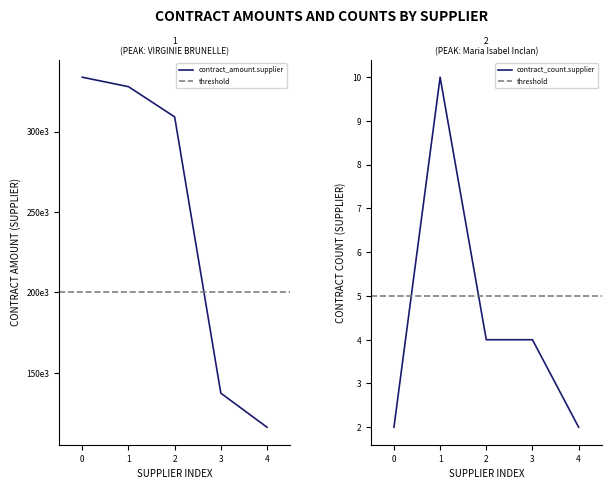

Is it true that contract_count.supplier equals 4 at 2?

True